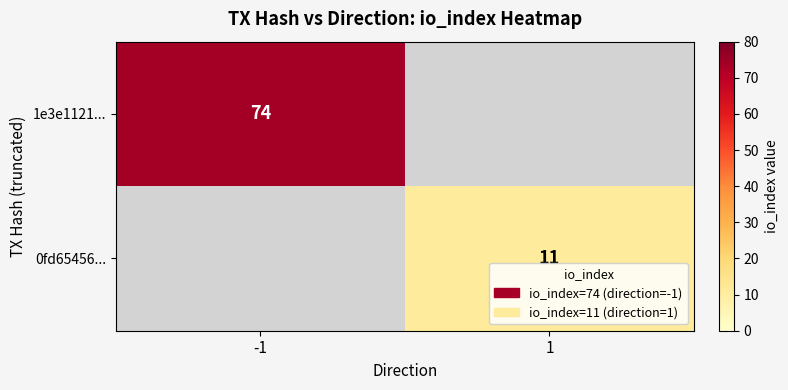

At how many categories does at least one series exceed 27?

1